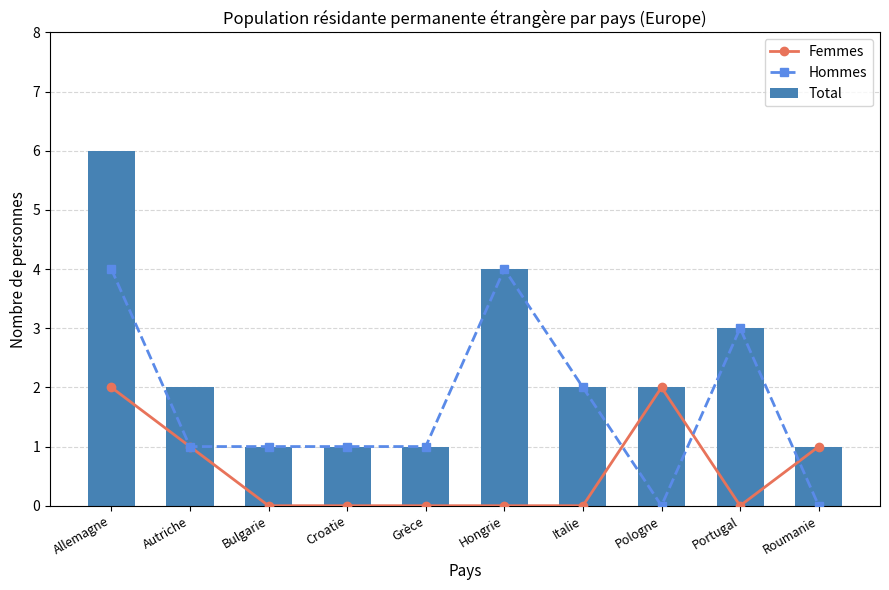

Is it true that Total equals 4 at Allemagne?

False